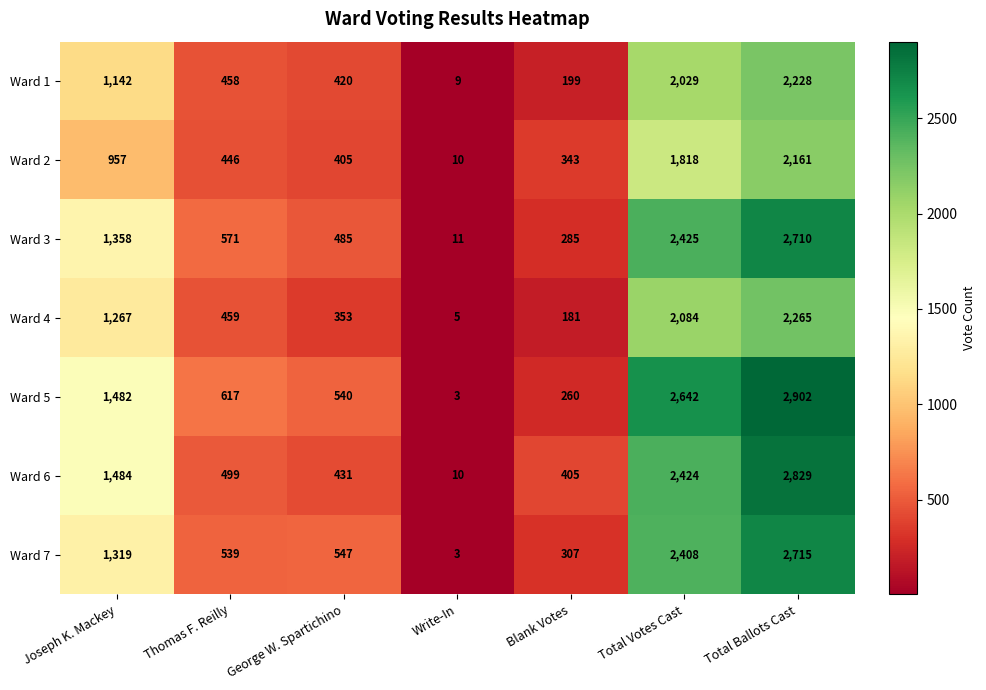

Where is Ward 2 nearest to the value 1085?

Joseph K. Mackey